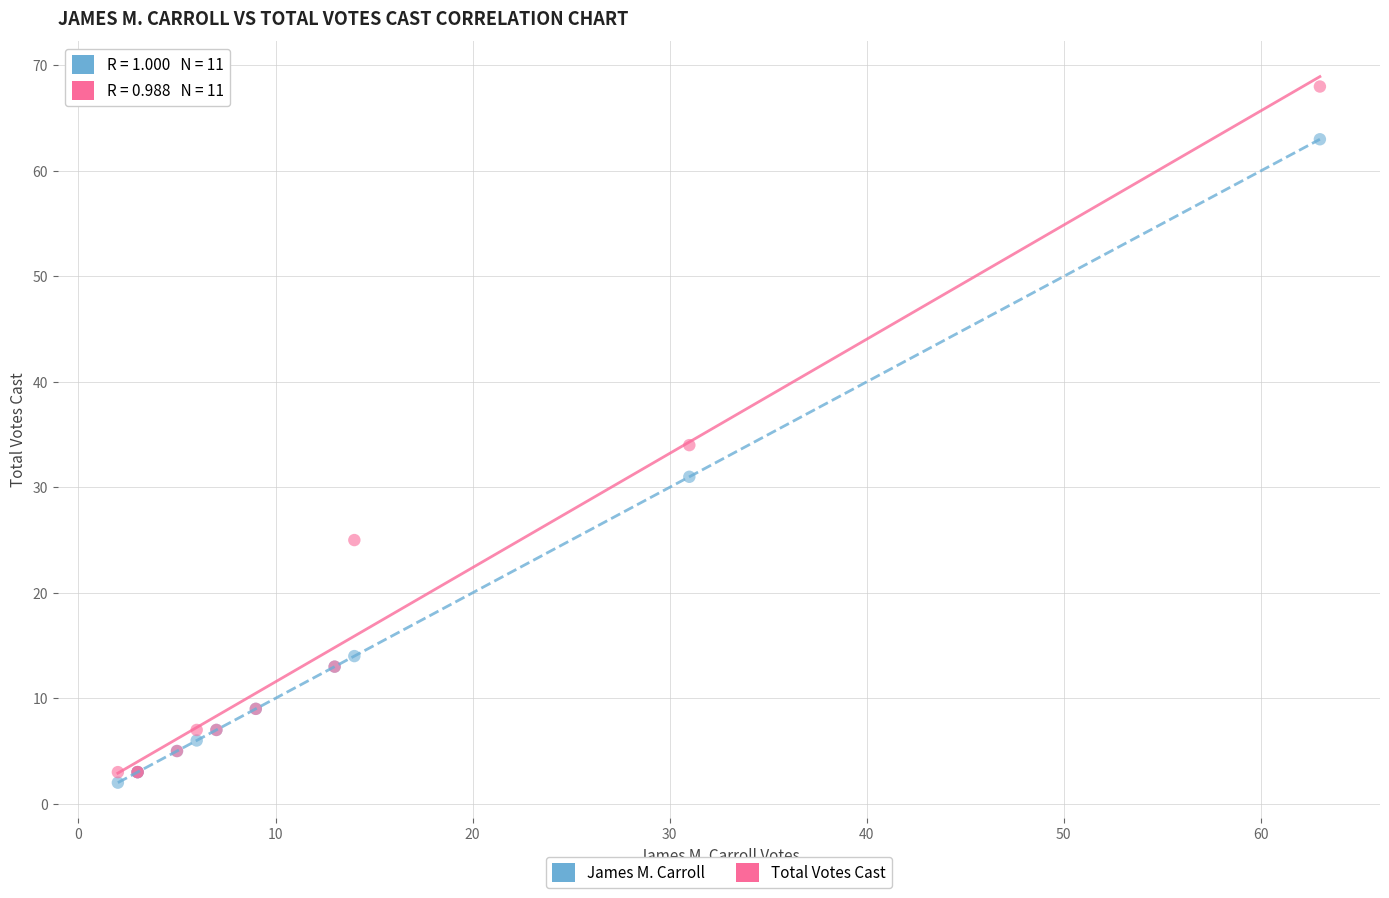

Across all series, what Y value is closest to 35?

34